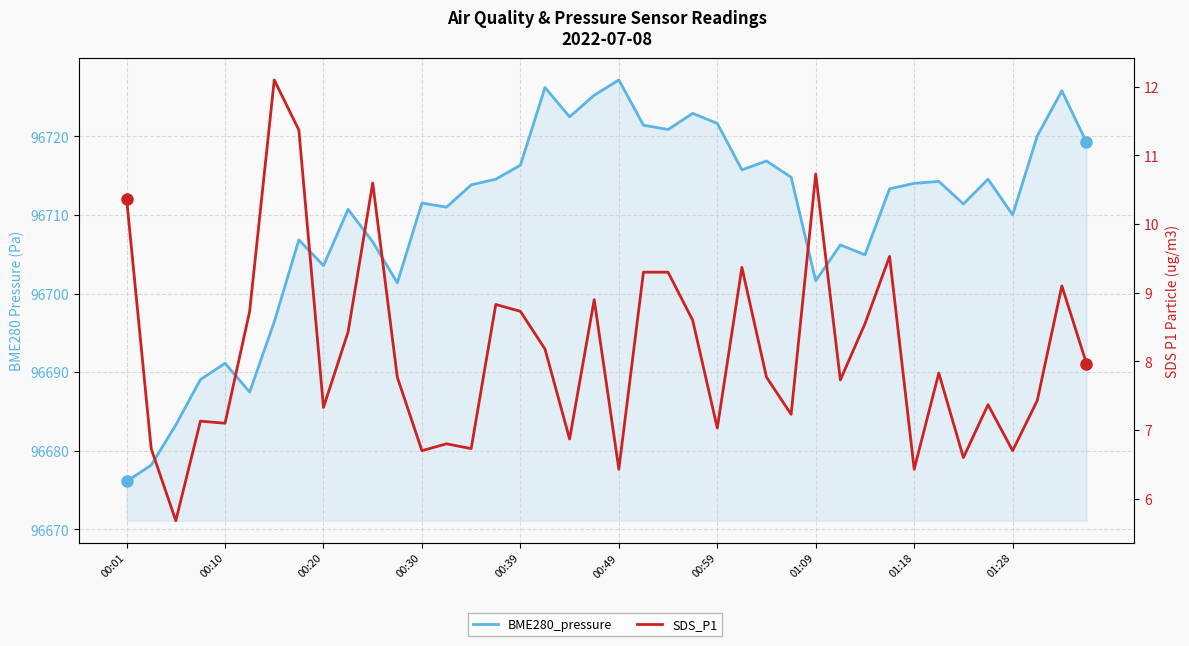

True or false: BME280_pressure and SDS_P1 intersect in this chart.

False